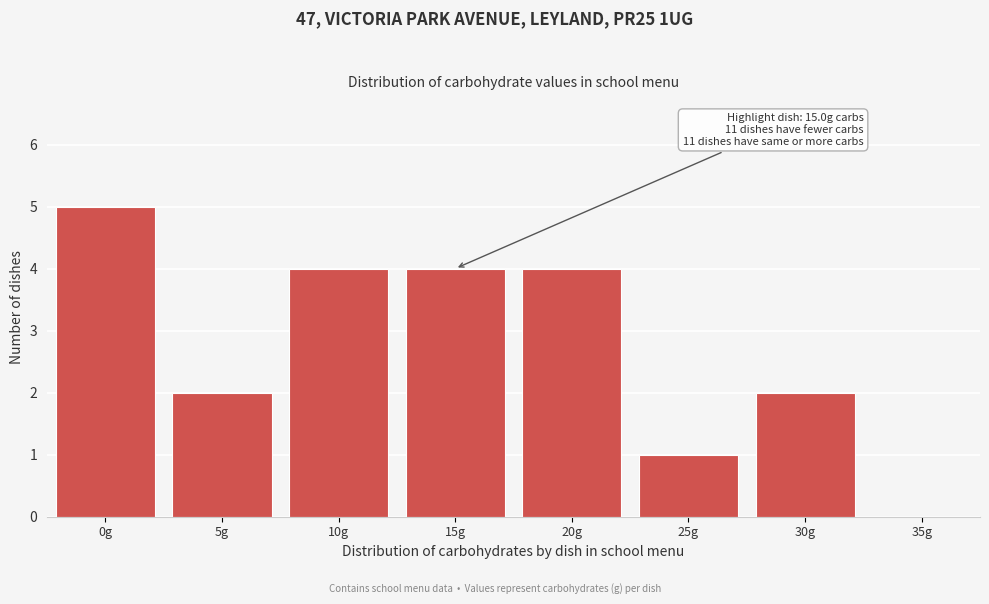

Reading right to left, transcribe all the data shown in this chart.

35g=0	30g=2	25g=1	20g=4	15g=4	10g=4	5g=2	0g=5